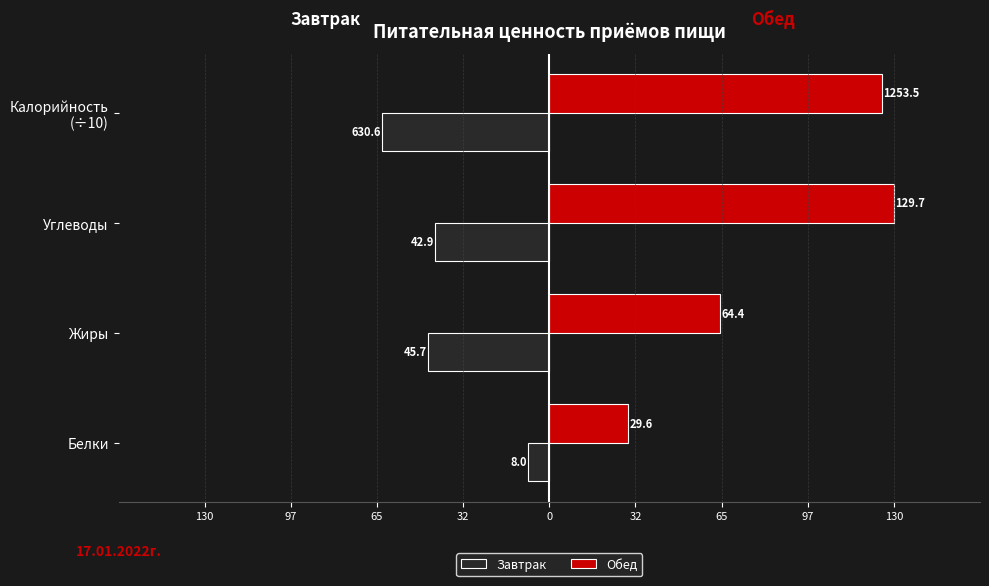

What is the average value of the Завтрак series?

-39.9